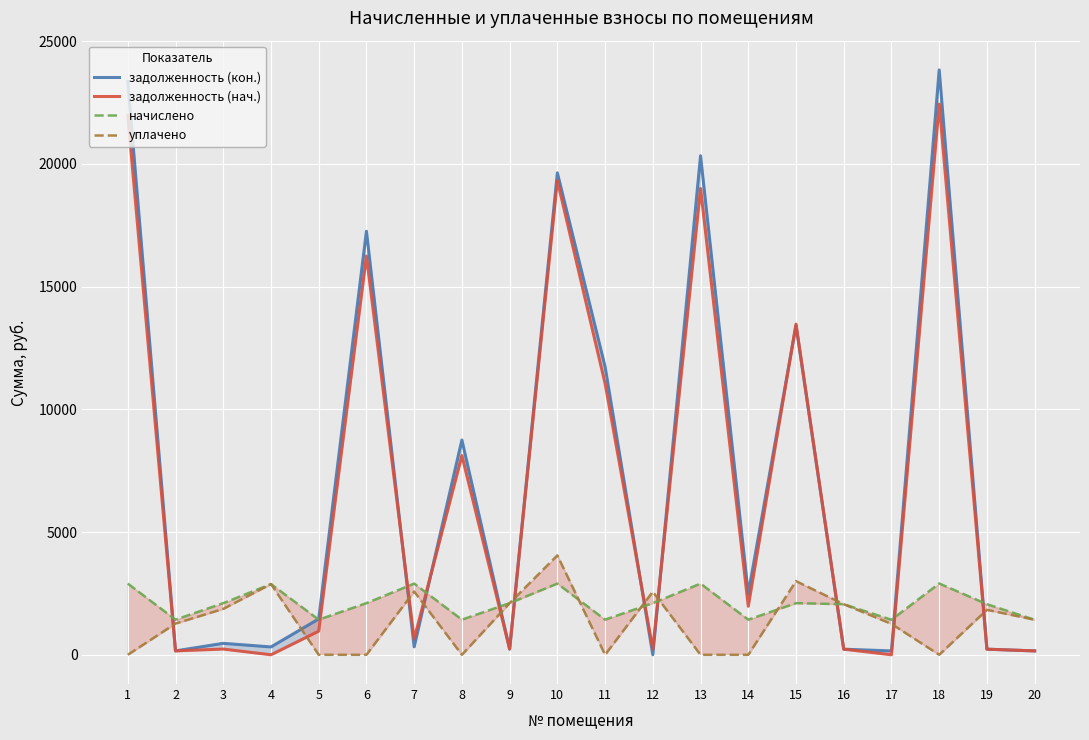

What is the value of the уплачено point at the 19th from the left?

1831.3